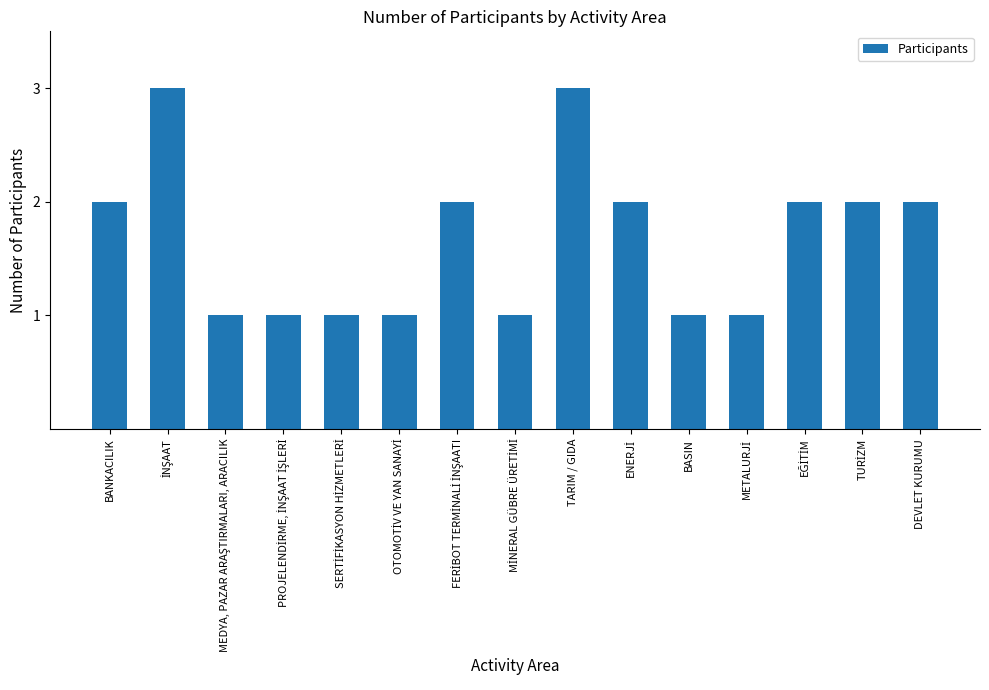

Count the number of categories in the chart.

15